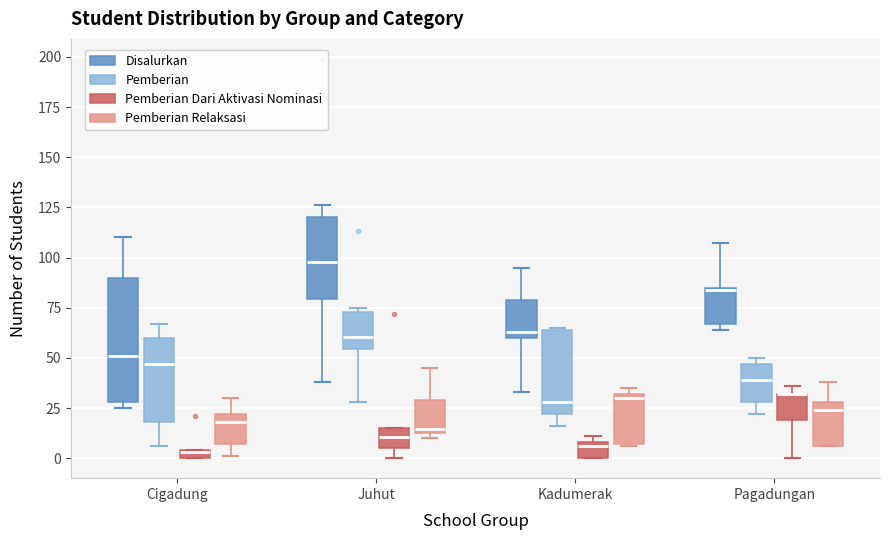

Where does the lower whisker of the box for Juhut (Pemberian Dari Aktivasi Nominasi) end on the y-axis? The values are not printed on the chart, so give them approximately, as read against the axis.

0